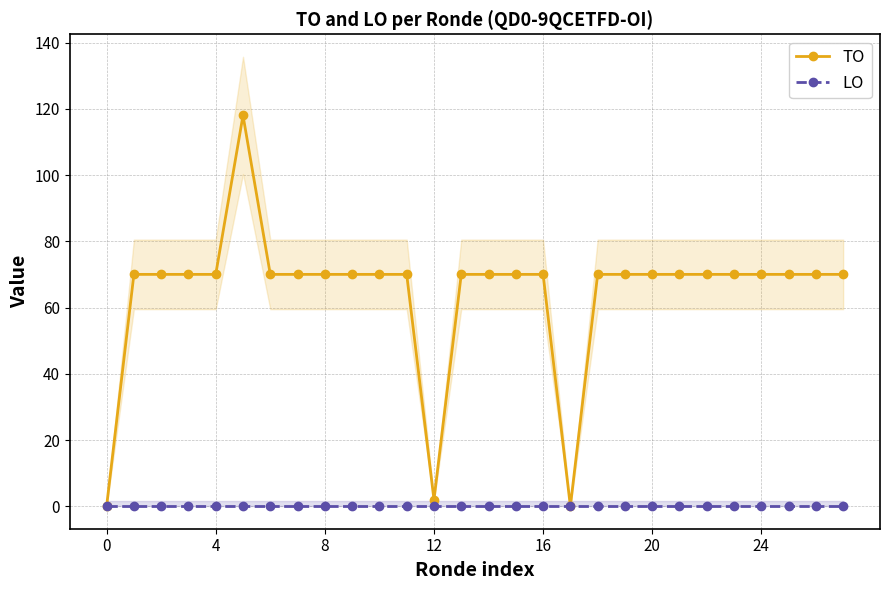

What is the label of the 13th point from the right?

15